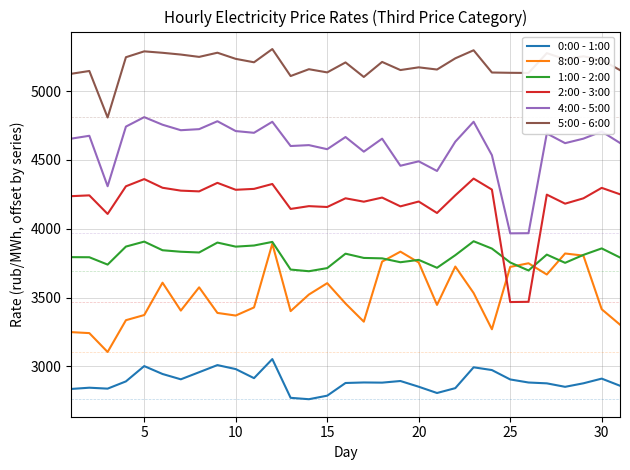

True or false: 1:00 - 2:00 and 5:00 - 6:00 cross at least once.

False